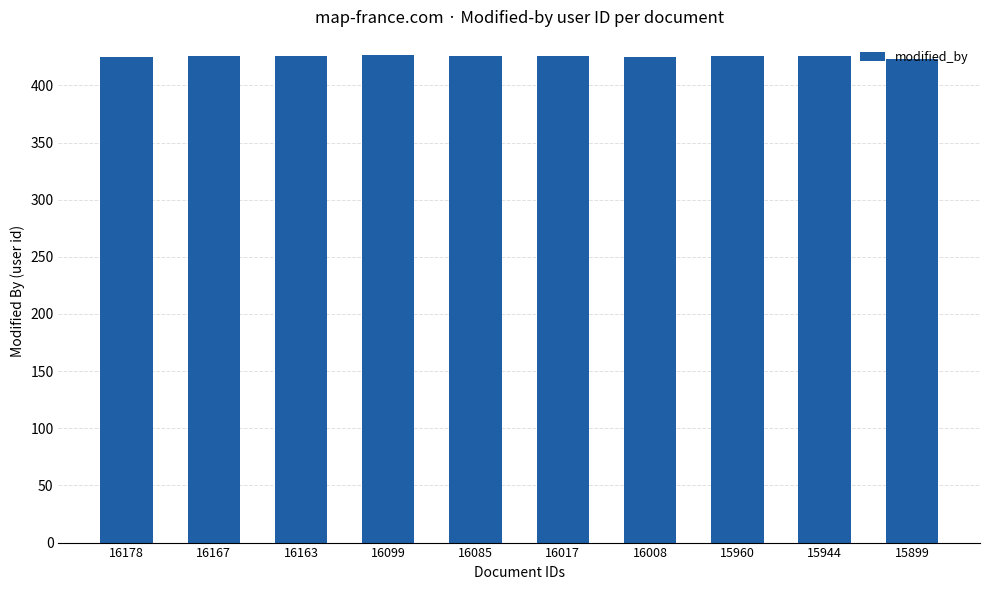

Is it true that the value at 16085 is 582?

False